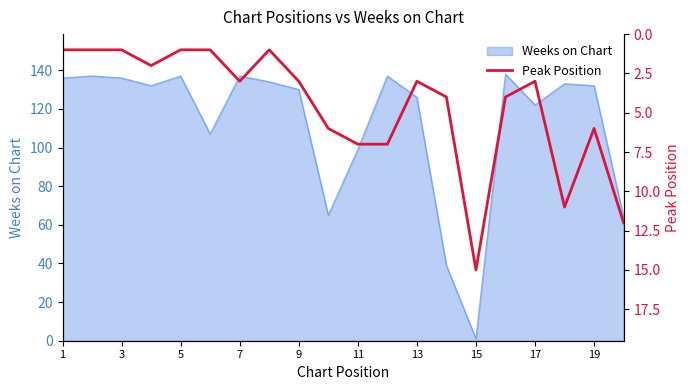

True or false: Weeks on Chart has a value of 58 at 13.

False